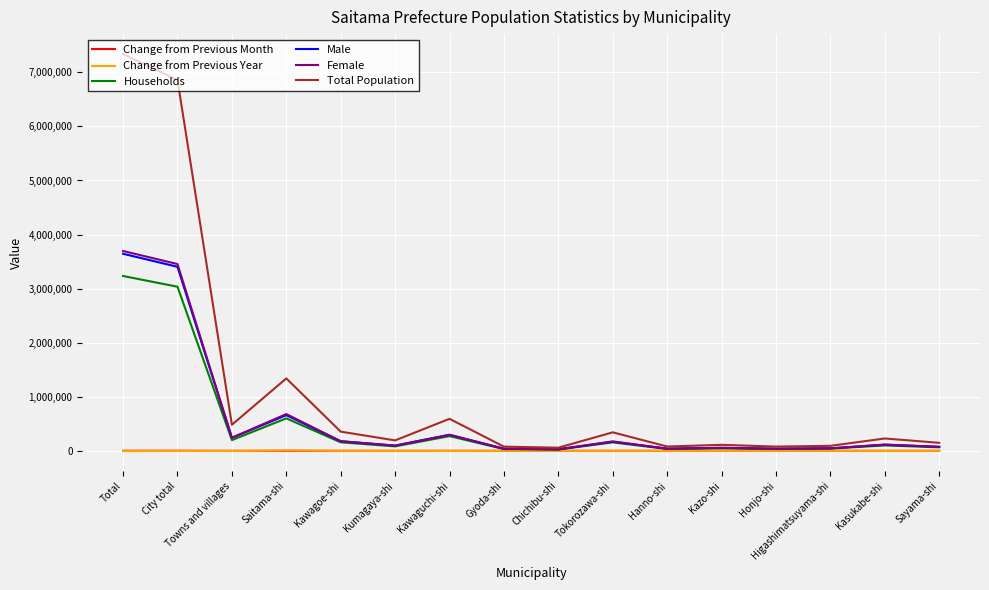

What is the difference between the maximum and minimum values in the Change from Previous Month series?

1748